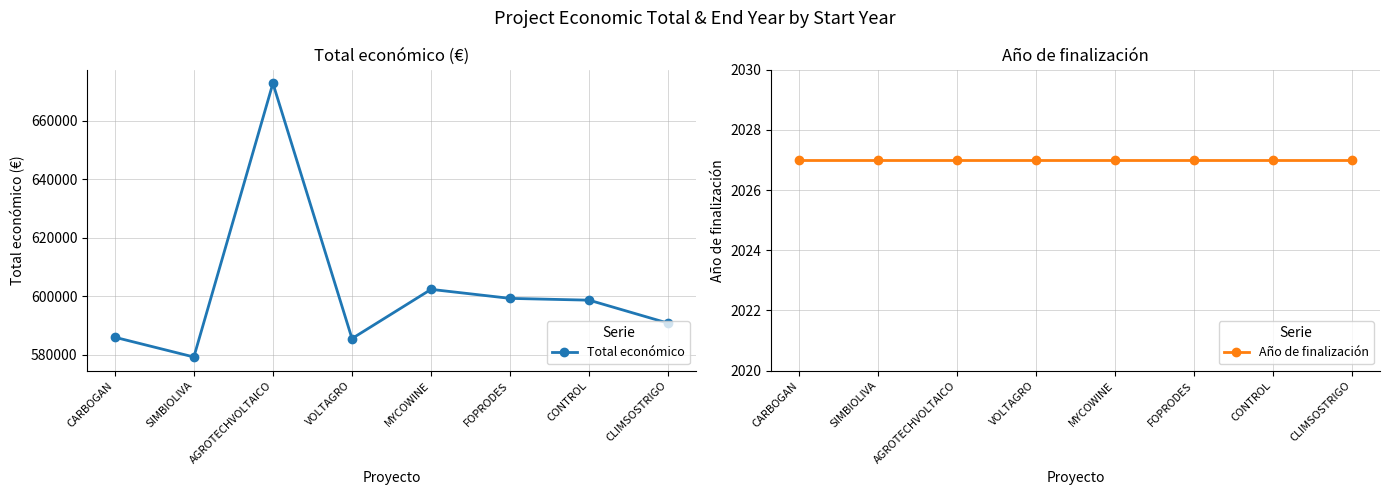

Which label corresponds to the smallest value in the chart?

CARBOGAN